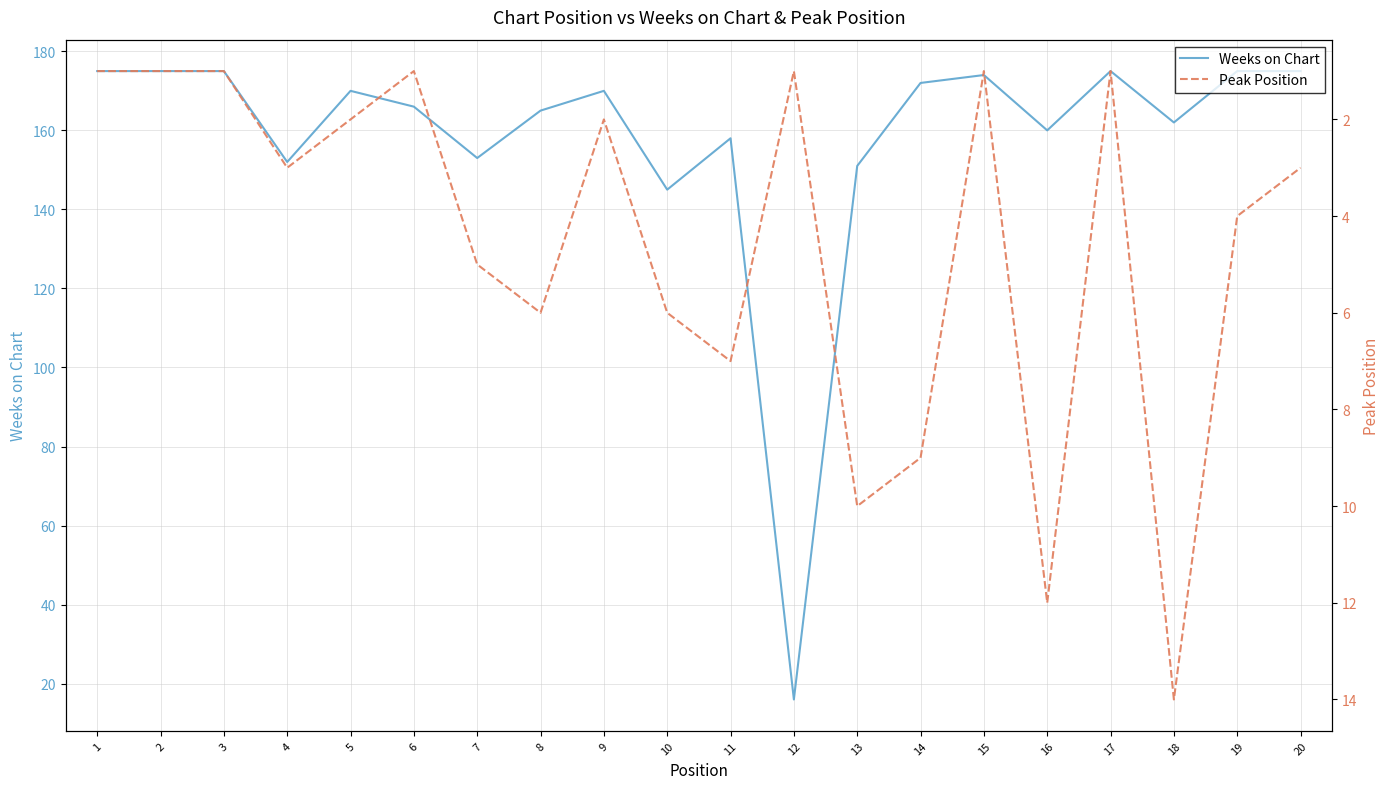

True or false: Weeks on Chart and Peak Position cross at least once.

False